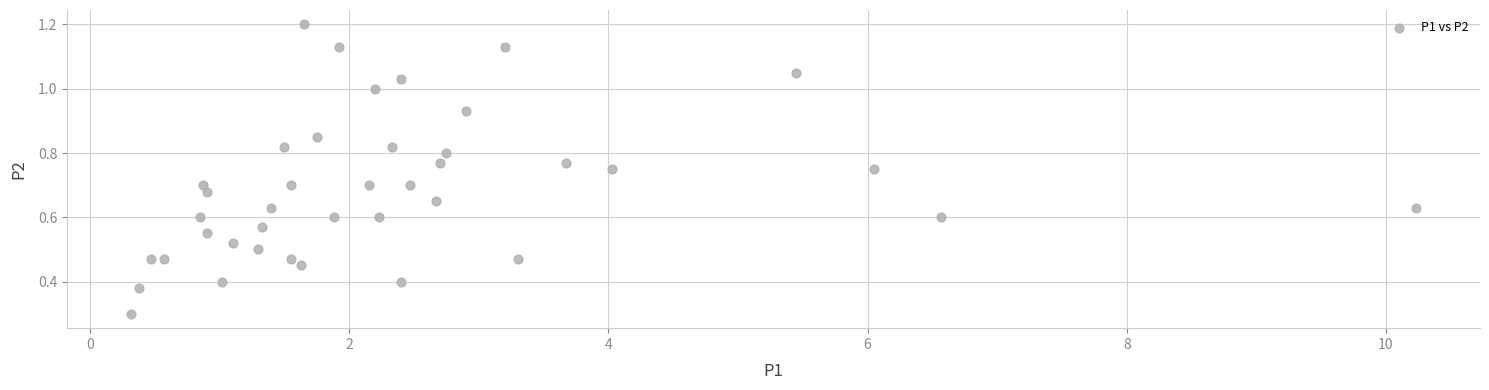

What Y value in the scatter plot is closest to 0?

0.3